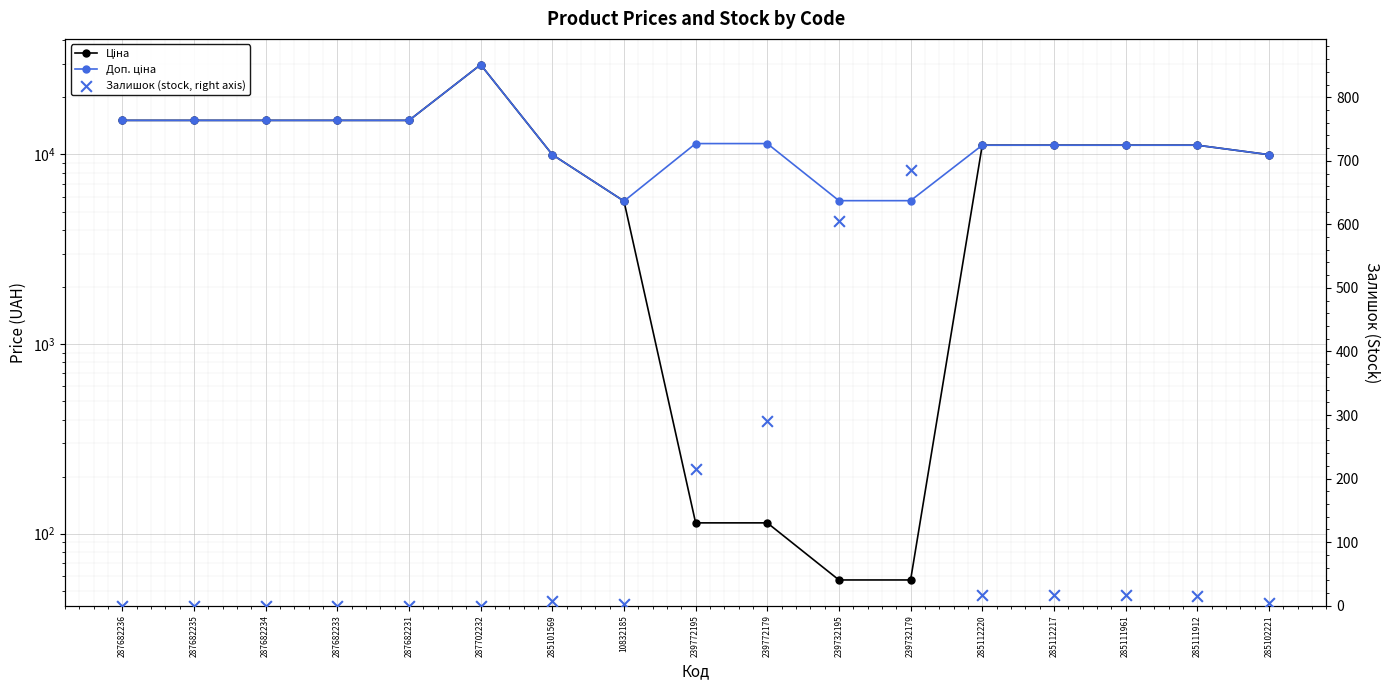

Which series contains the lowest Y value?

Залишок (stock, right axis)